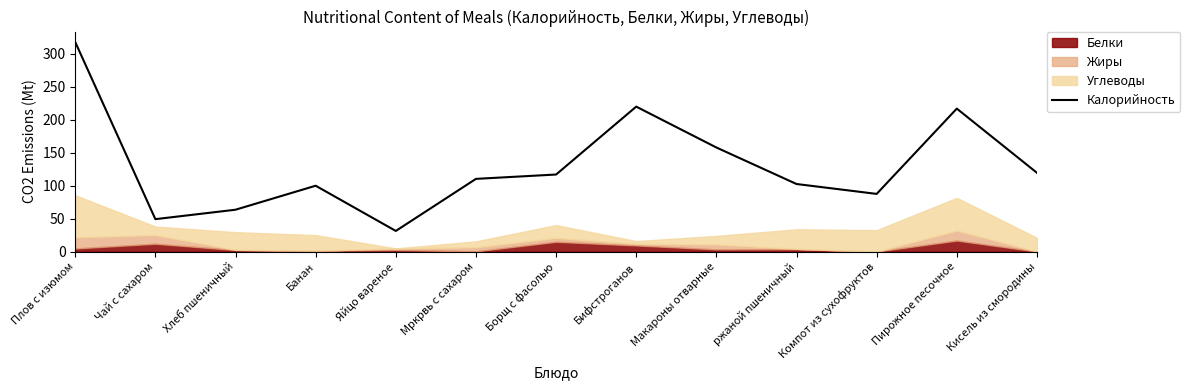

Is it true that Калорийность equals 42.2 at Банан?

False